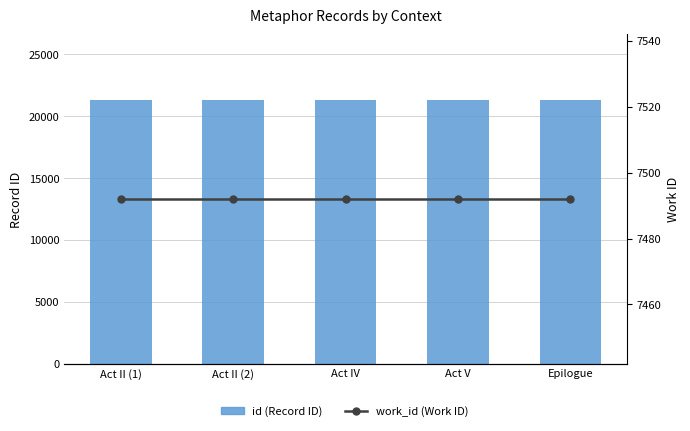

Where is work_id (Work ID) nearest to the value 7492?

Act II (1)